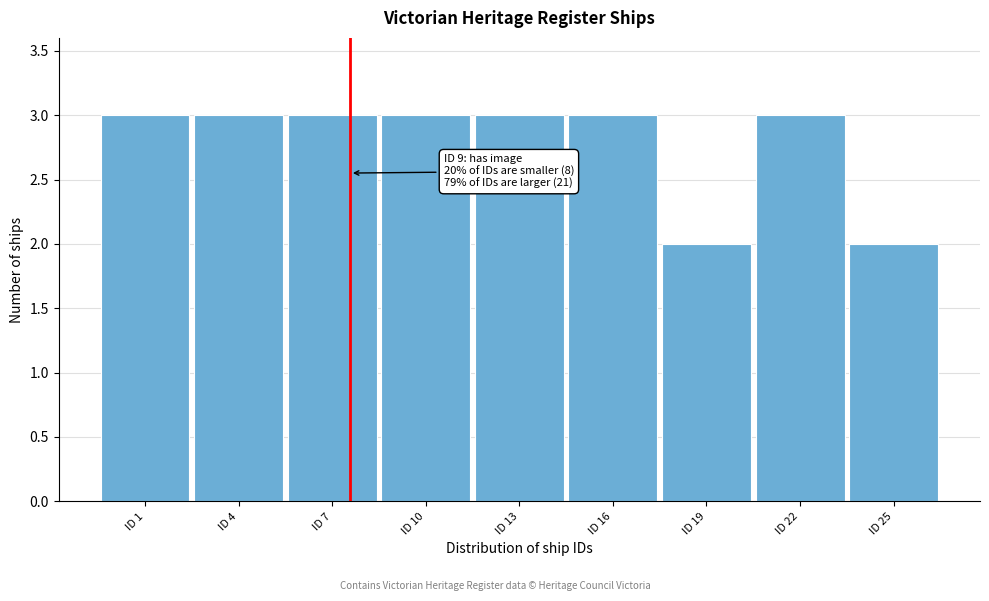

Reading left to right, extract all data points from this chart.

3	3	3	3	3	3	2	3	2